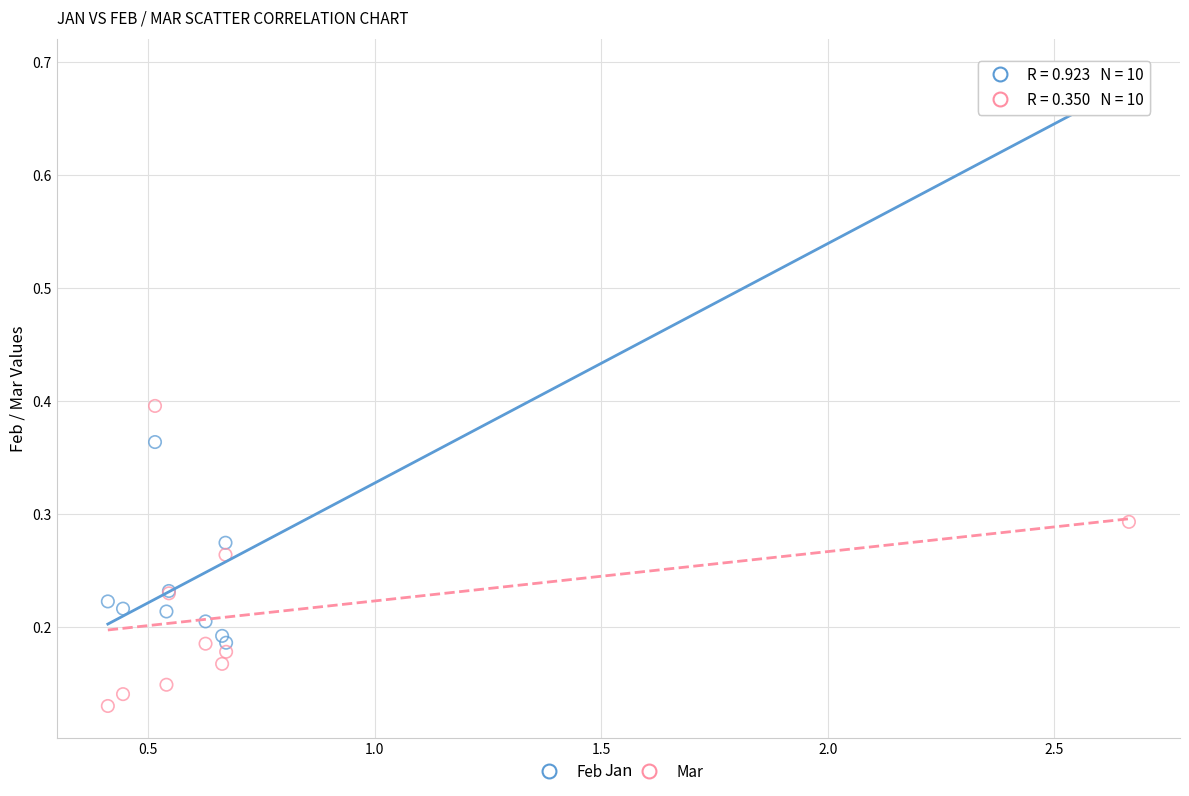

Which series reaches the minimum Y coordinate?

Mar